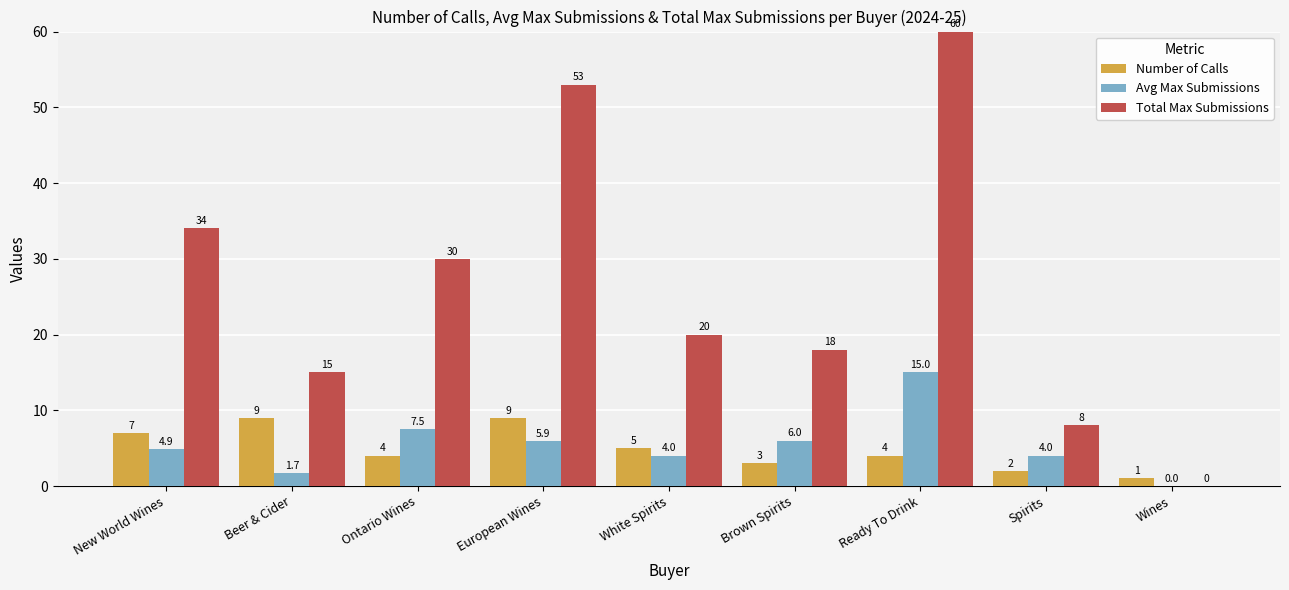

Which series has the largest total across all categories?

Total Max Submissions